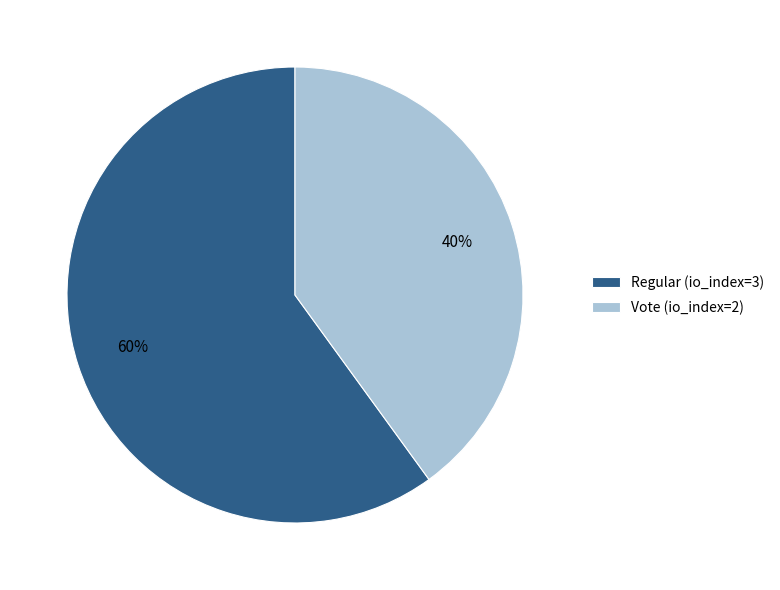

What is the ratio of the value at Vote (io_index=2) to the value at Regular (io_index=3)?

0.7